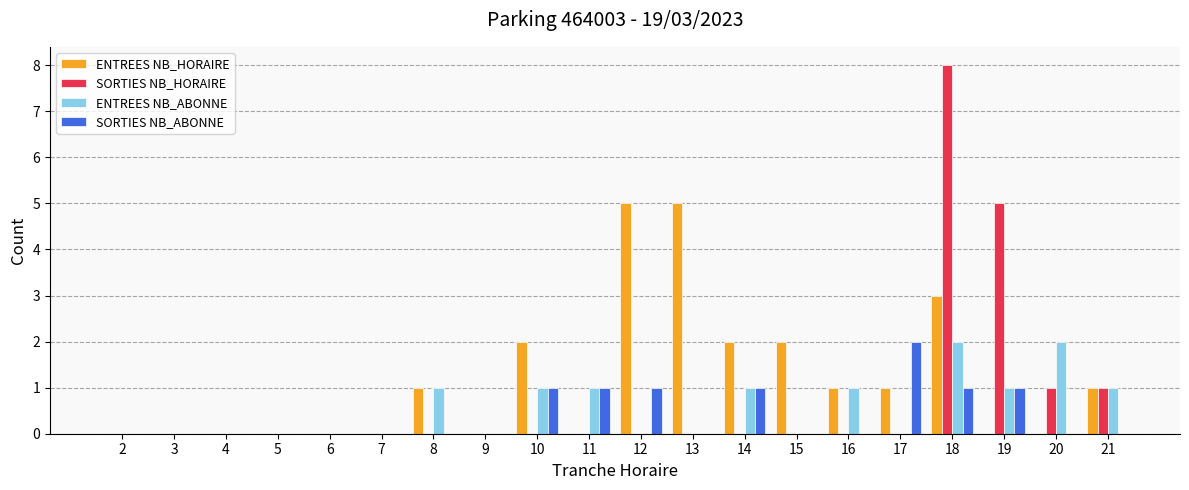

Which series has the largest total across all categories?

ENTREES NB_HORAIRE